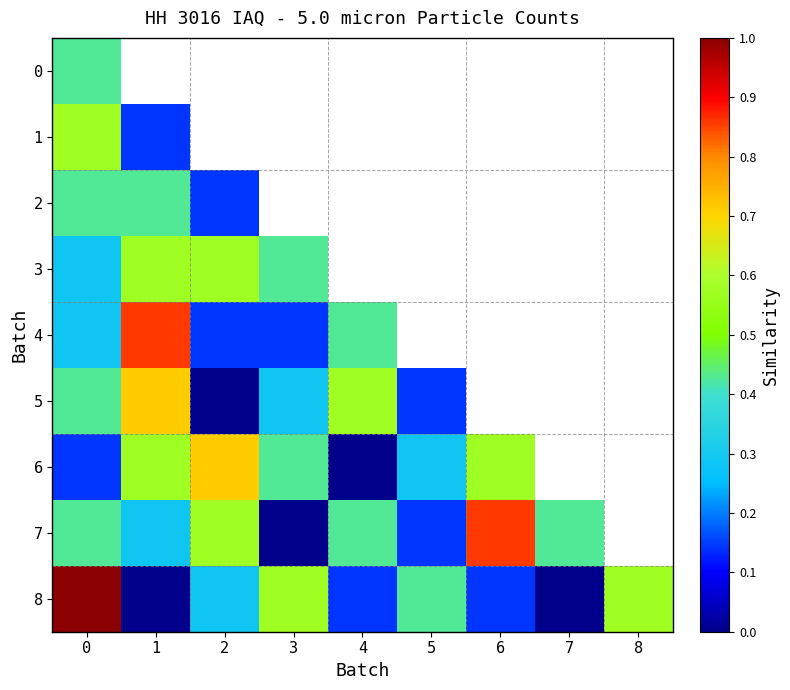

Is the value of 4 at 7 greater than the value of 3 at 4?

No